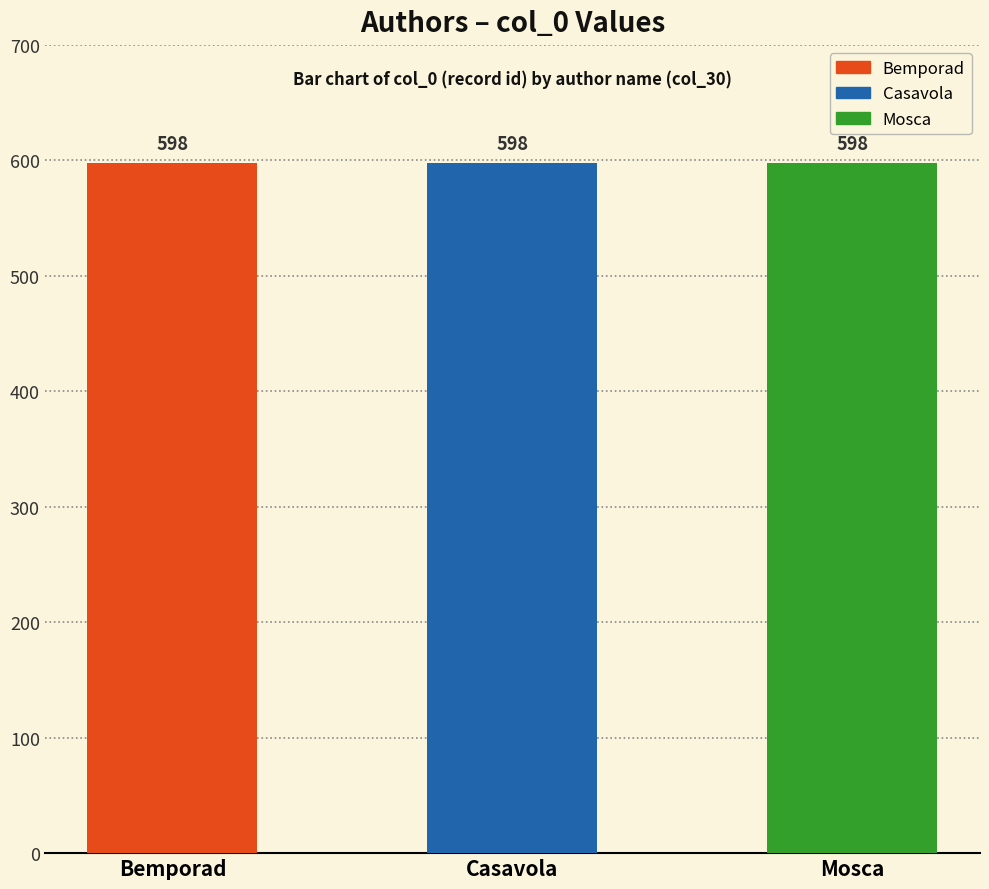

Are the bars grouped side by side (vs. stacked)?

Yes